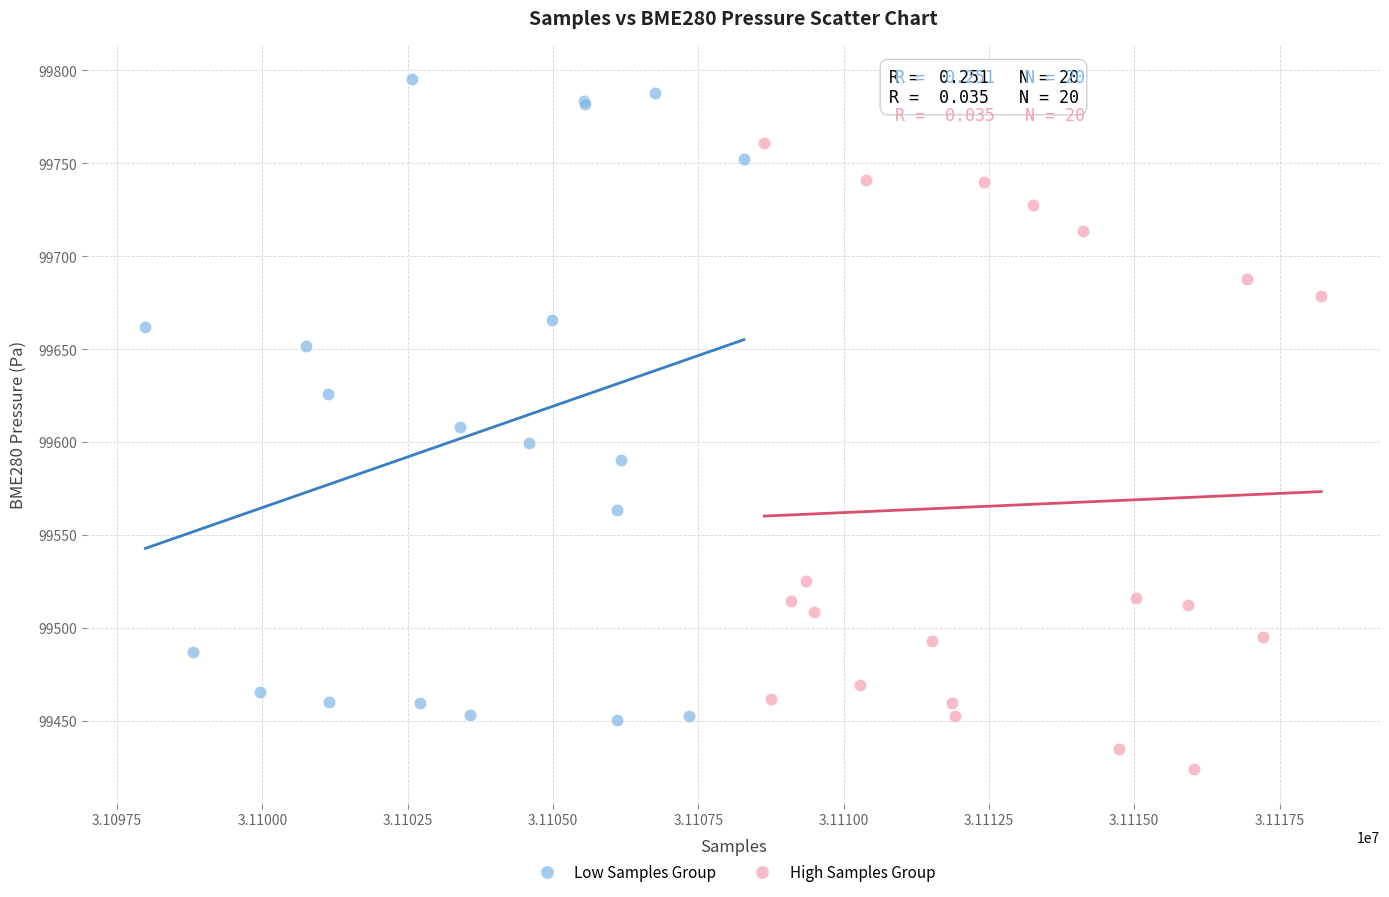

Which series reaches the maximum Y coordinate?

Low Samples Group